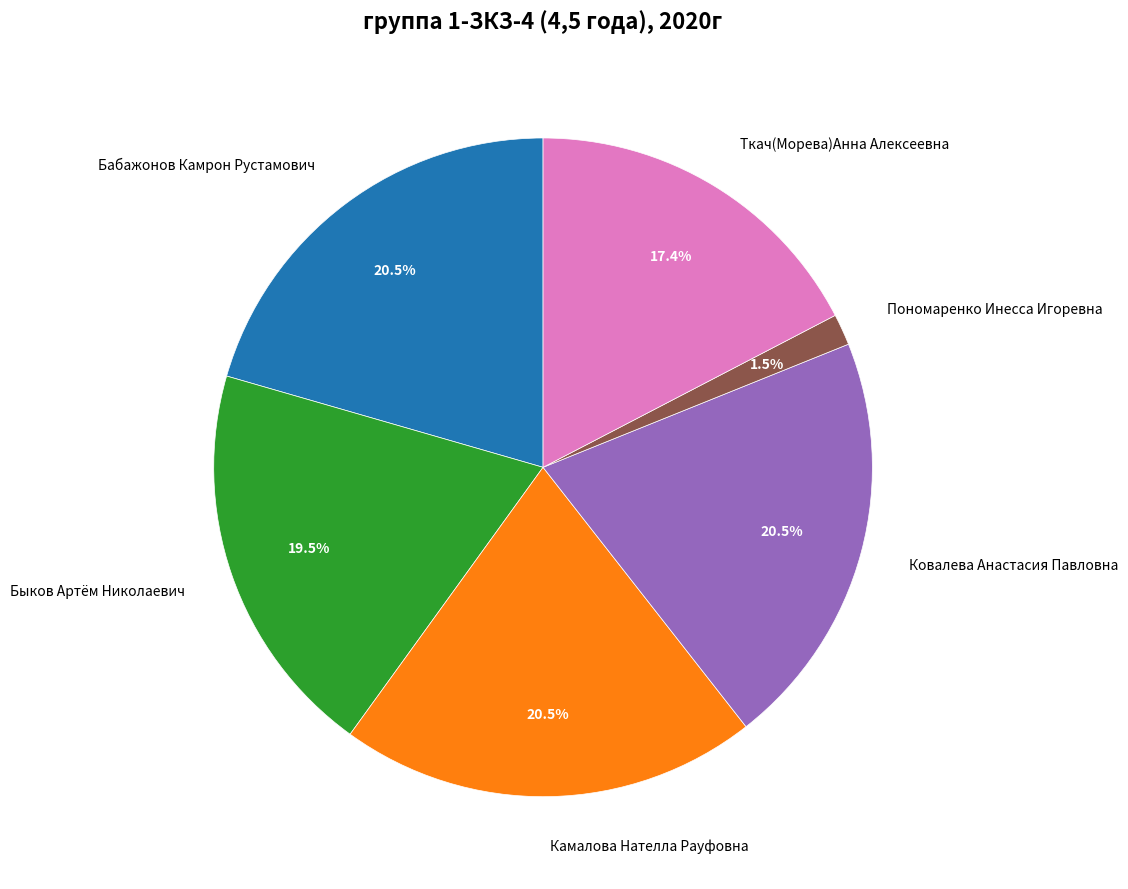

To the nearest percent, what is the average slice percentage?

17%